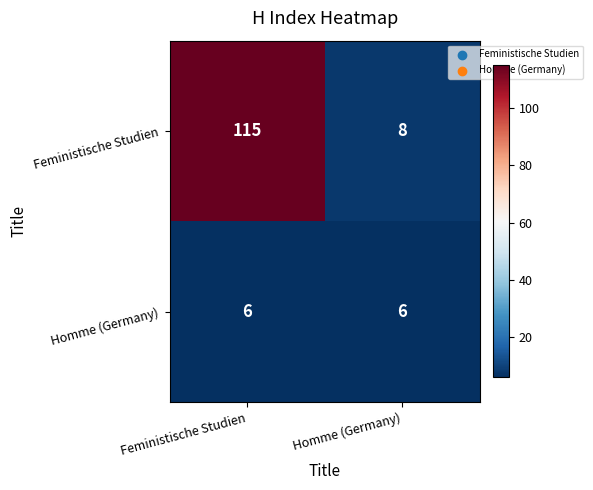

Reading left to right, what are all the values shown in this chart?

Feministische Studien: 115	8
Homme (Germany): 6	6